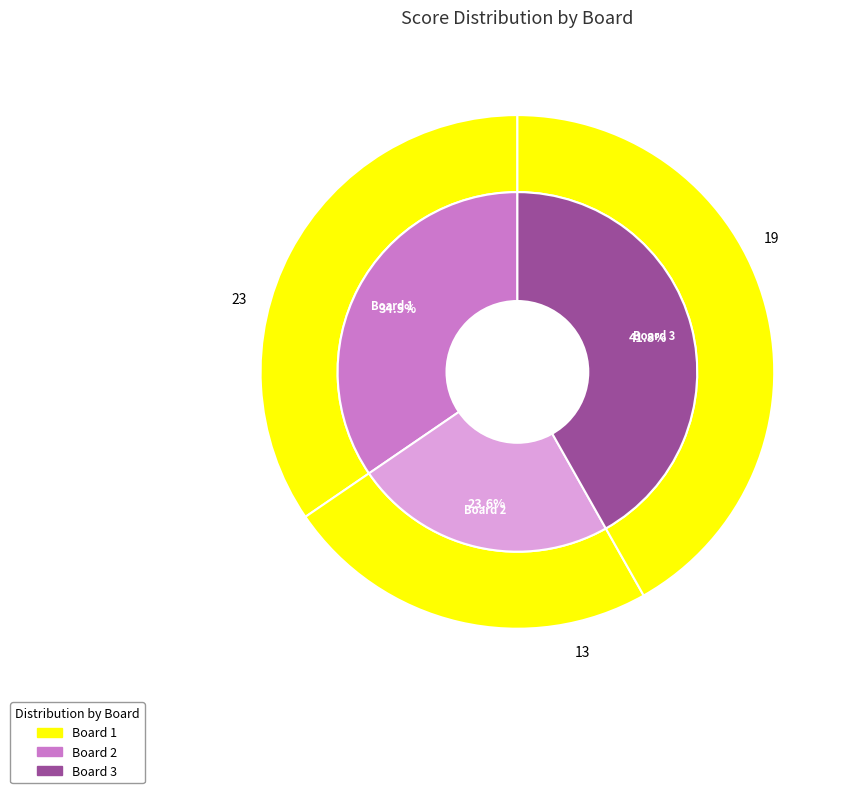

Is there any slice that represents more than half of the pie?

No